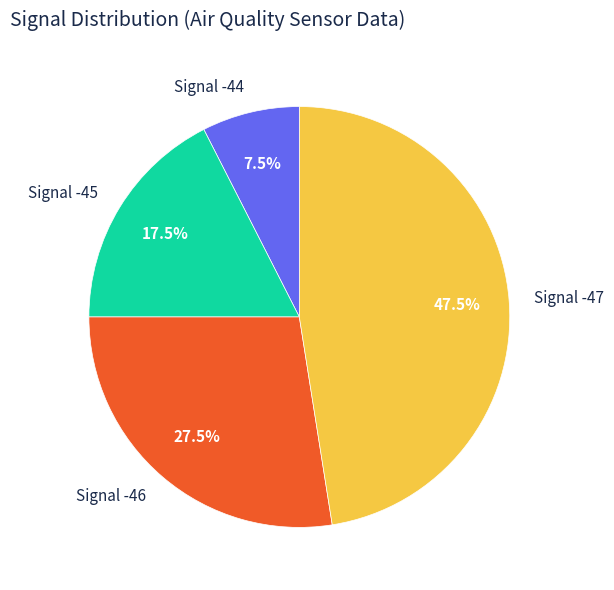

How many slices are in this pie chart?

4